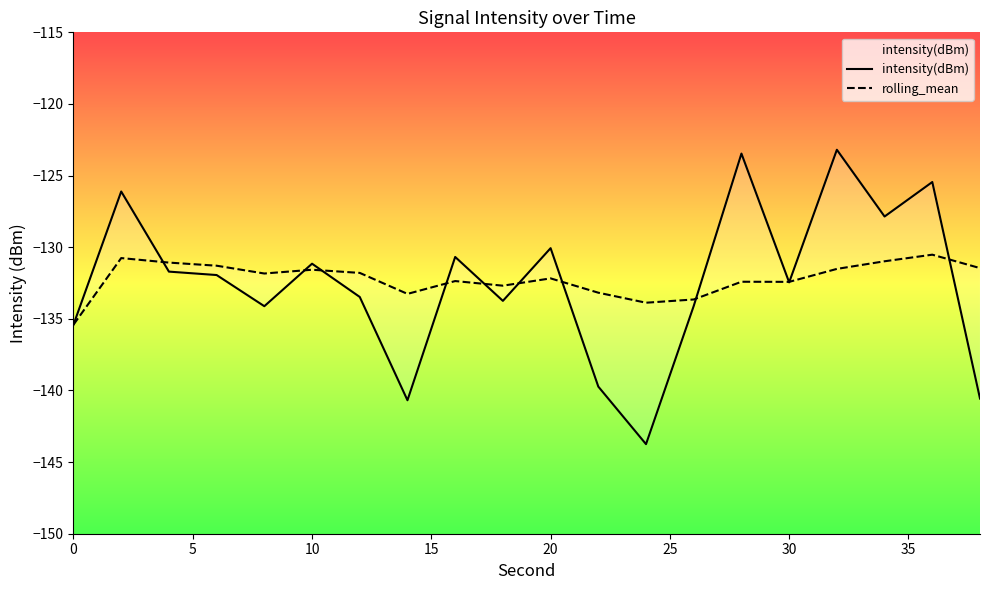

What is the value of the intensity(dBm) point at the 14th from the left?

-134.1